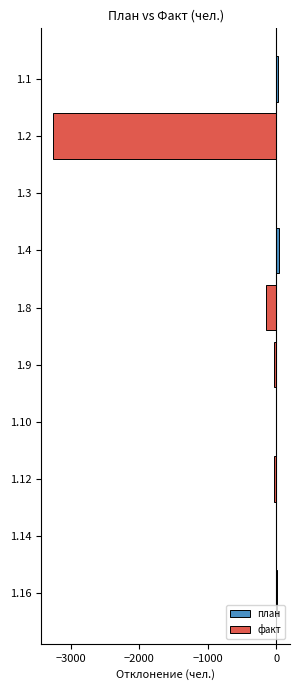

Rank the series at 1.3 from highest to lowest value.

план, факт